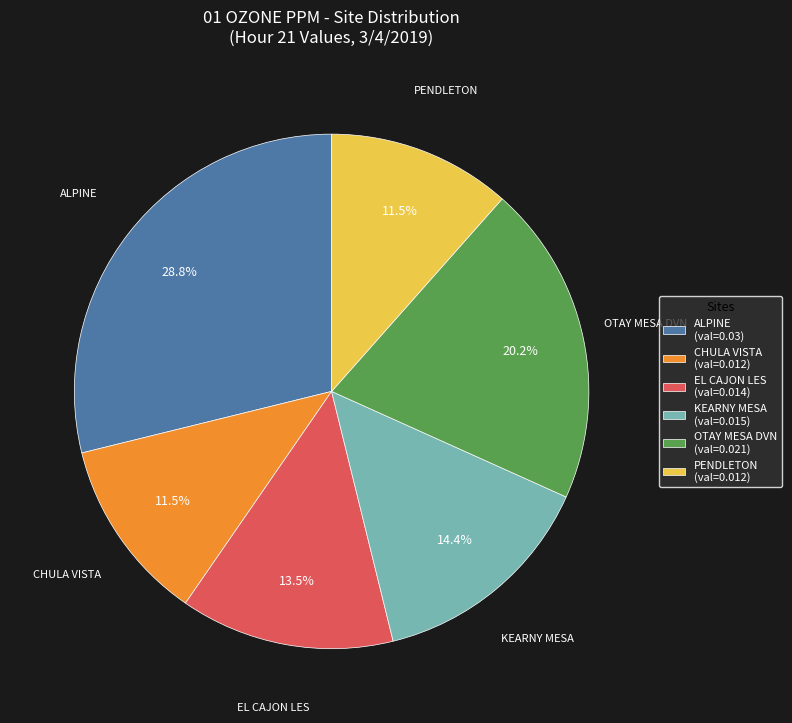

True or false: OTAY MESA DVN accounts for 33% of the total.

False